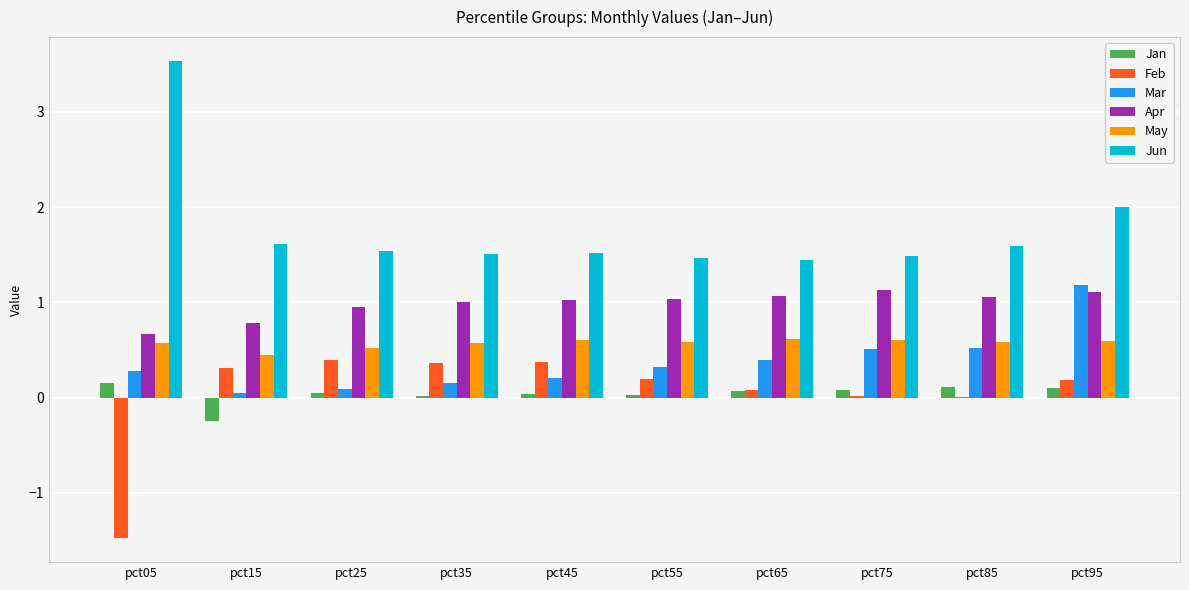

Between pct05 and pct15, which series saw the biggest shift?

Jun